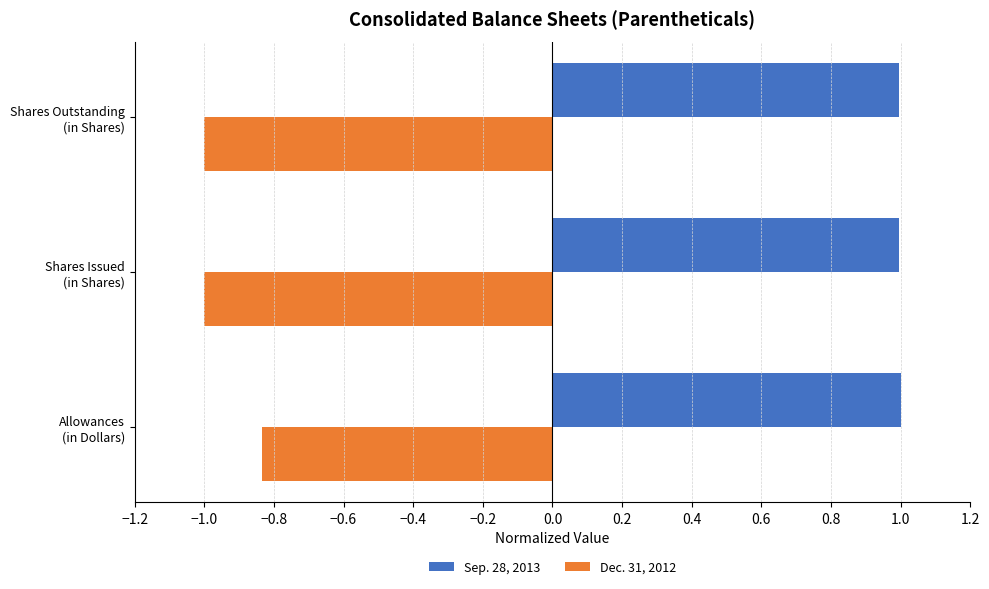

At which label is Dec. 31, 2012 closest to 0?

Allowances
(in Dollars)